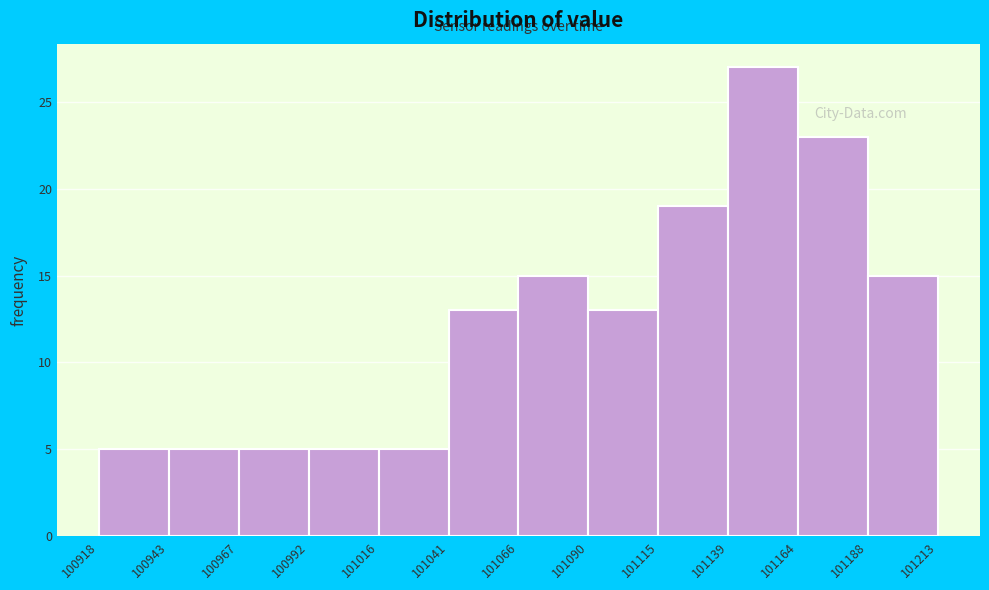

What is the height of the bar covering 101016 to 101041 on the x-axis? The values are not printed on the chart, so give them approximately, as read against the axis.

5